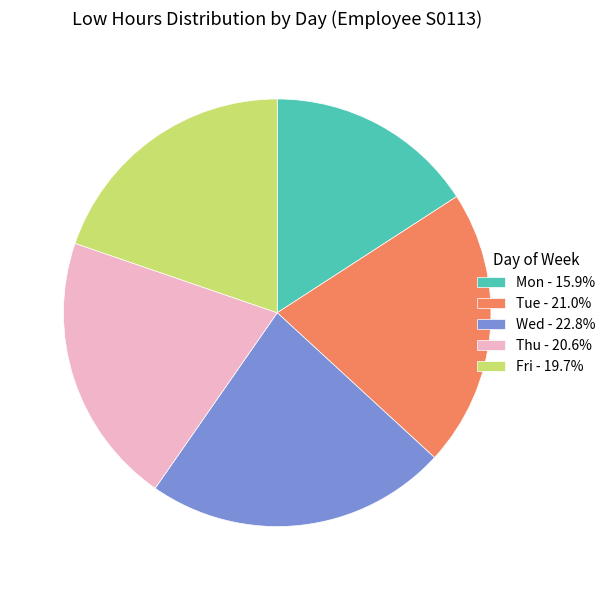

Does any single category account for the majority?

No